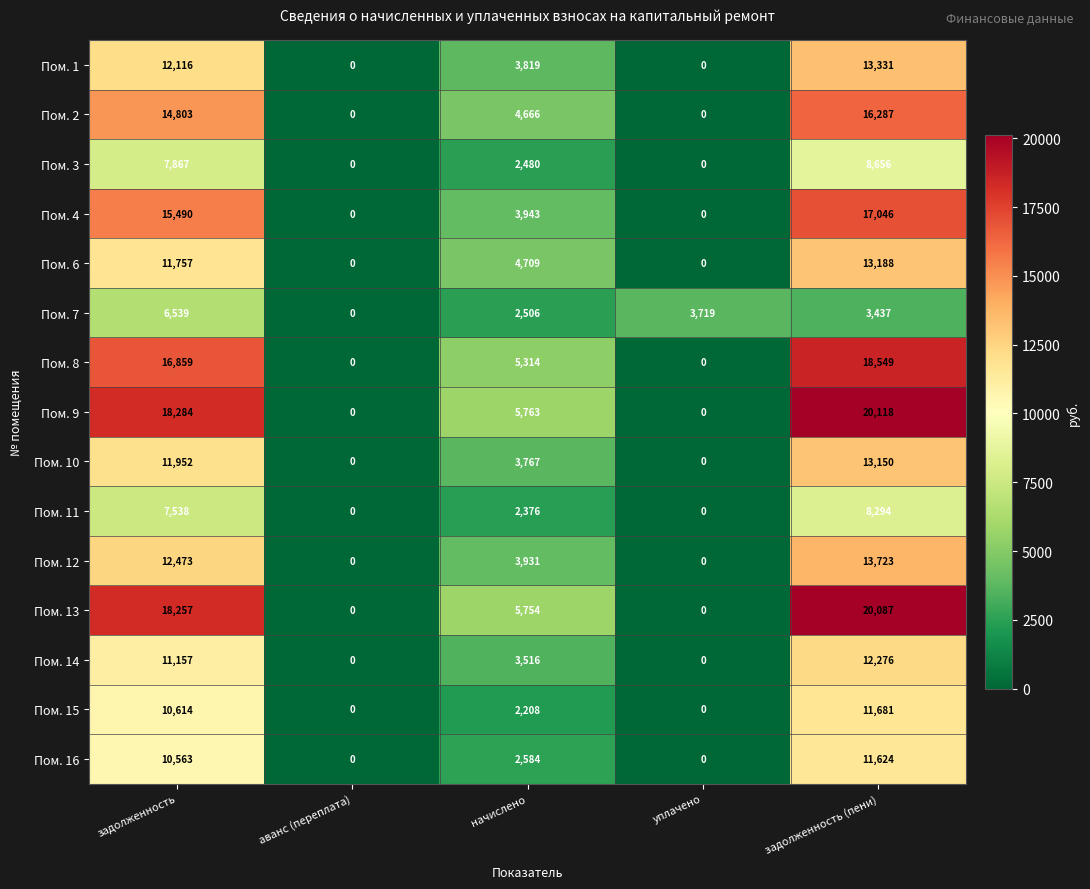

What is the difference between the Пом. 2 values at уплачено and задолженность?

14803